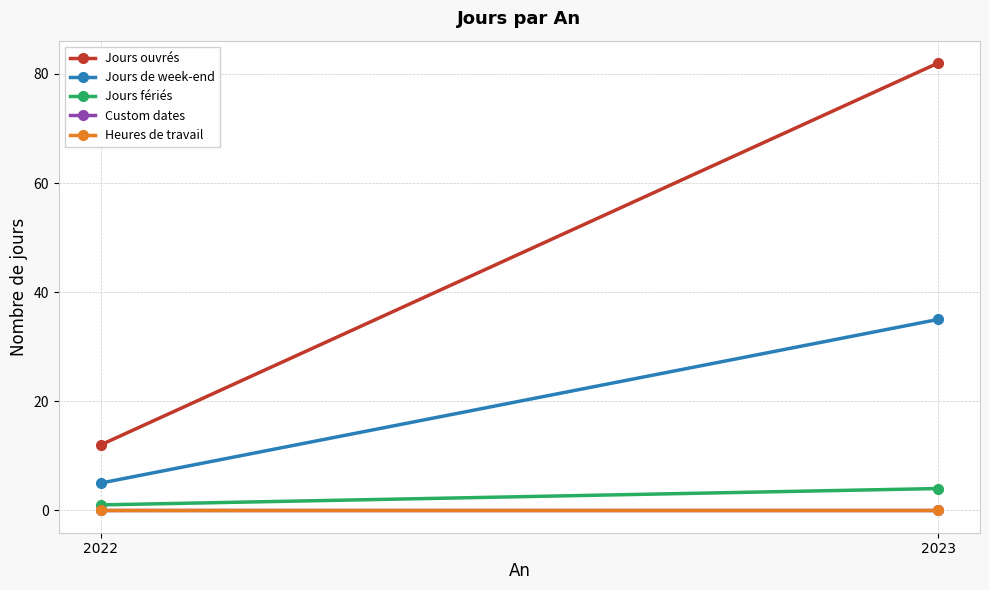

Is it true that Jours de week-end equals 35 at 2023?

True